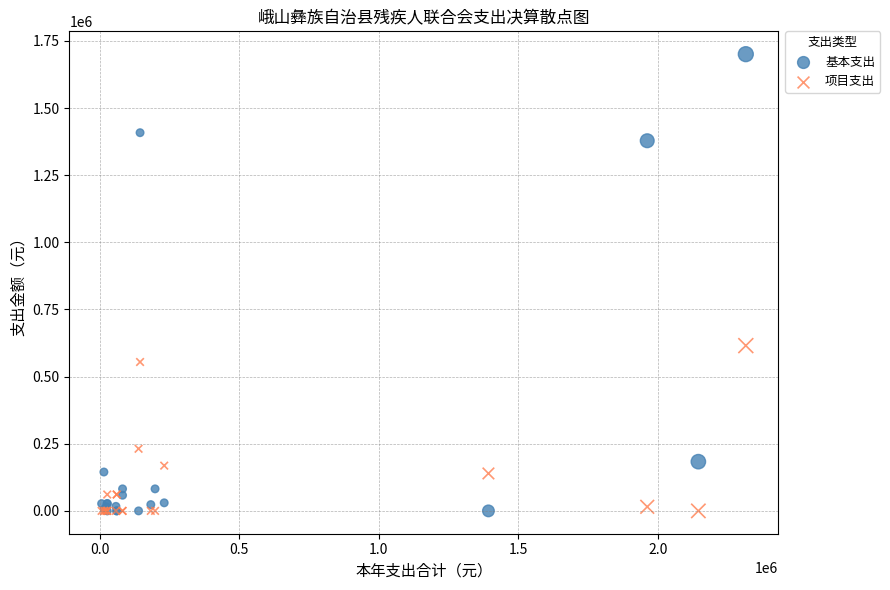

Which series has the largest Y range (max minus min)?

基本支出